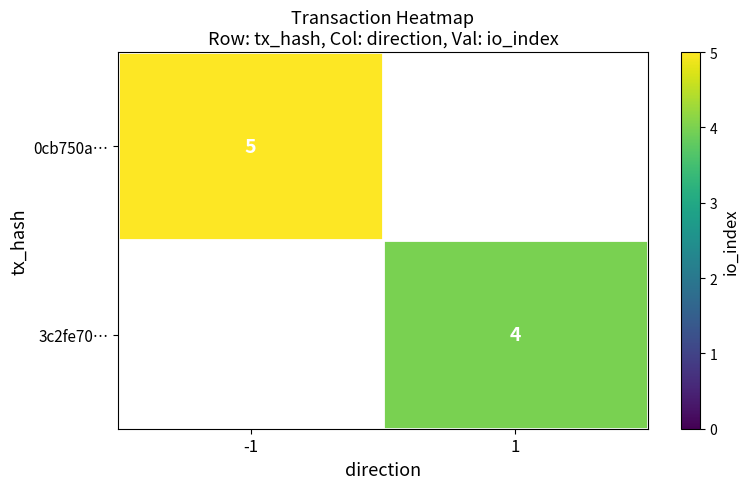

Is it true that 3c2fe70… equals 4 at 1?

True